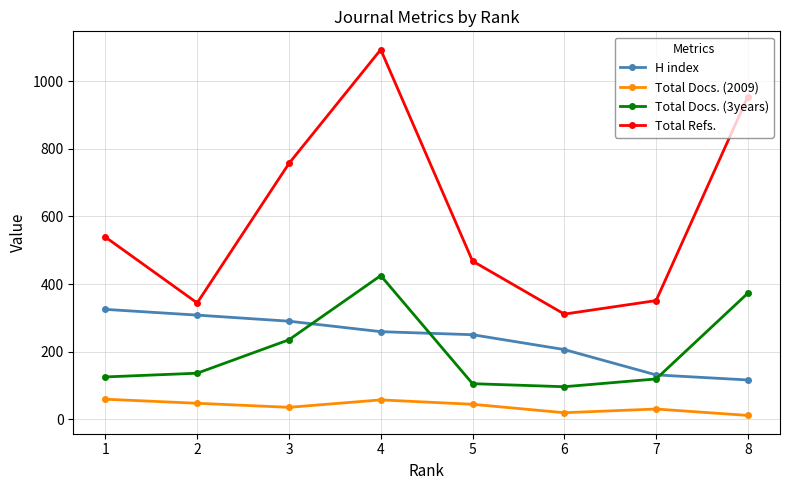

True or false: Total Refs. and H index intersect in this chart.

False